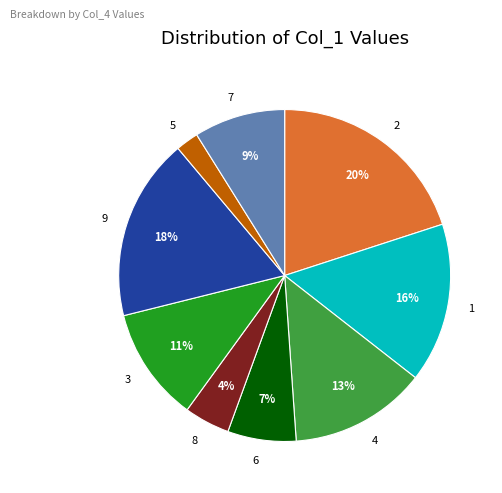

To the nearest percent, what is the difference between the largest and smallest slice percentages?

18%